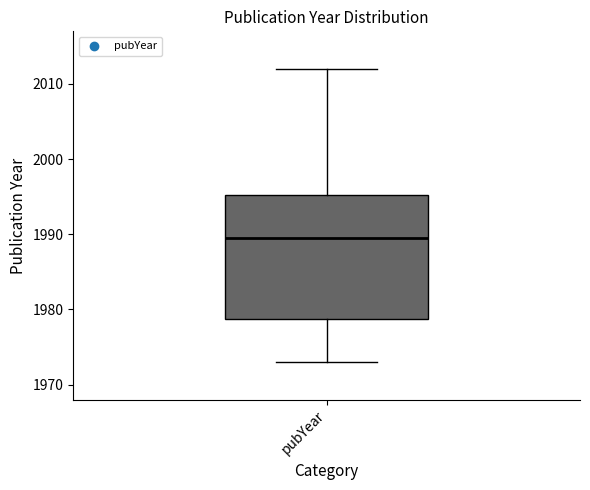

Read this box plot against the y-axis: the position of the median line, the range covered by the box, and the ends of both whiskers. The values are not printed on the chart, so give them approximately, as read against the axis.

median 1990, box 1979 to 1995, whiskers 1973 to 2012